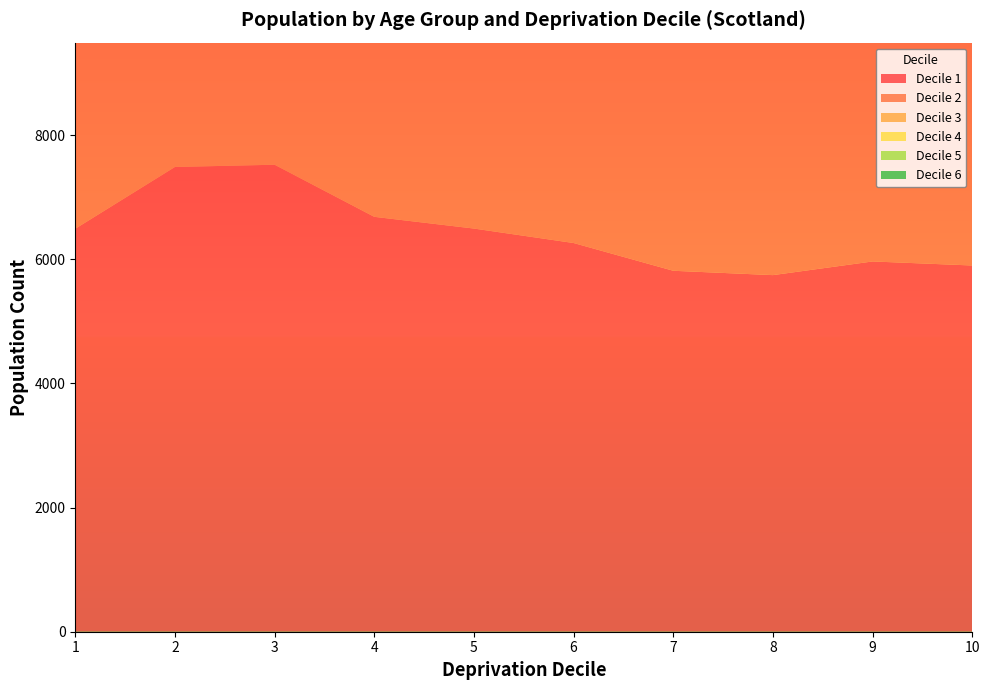

Reading right to left, what are all the values shown in this chart?

Decile 1: 10=5899	9=5964	8=5744	7=5814	6=6261	5=6494	4=6683	3=7522	2=7486	1=6491
Decile 2: 10=5846	9=5647	8=5683	7=5664	6=5907	5=6044	4=6210	3=6989	2=7814	1=6328
Decile 3: 10=5456	9=5265	8=5175	7=5280	6=5223	5=5572	4=5693	3=6247	2=7673	1=5826
Decile 4: 10=5294	9=5113	8=4867	7=5063	6=5121	5=5215	4=5260	3=5886	2=7749	1=5768
Decile 5: 10=5236	9=5068	8=5098	7=4893	6=4990	5=5150	4=5152	3=5390	2=8026	1=5928
Decile 6: 10=5302	9=5244	8=4833	7=4816	6=4953	5=4963	4=5006	3=5229	2=8251	1=5849